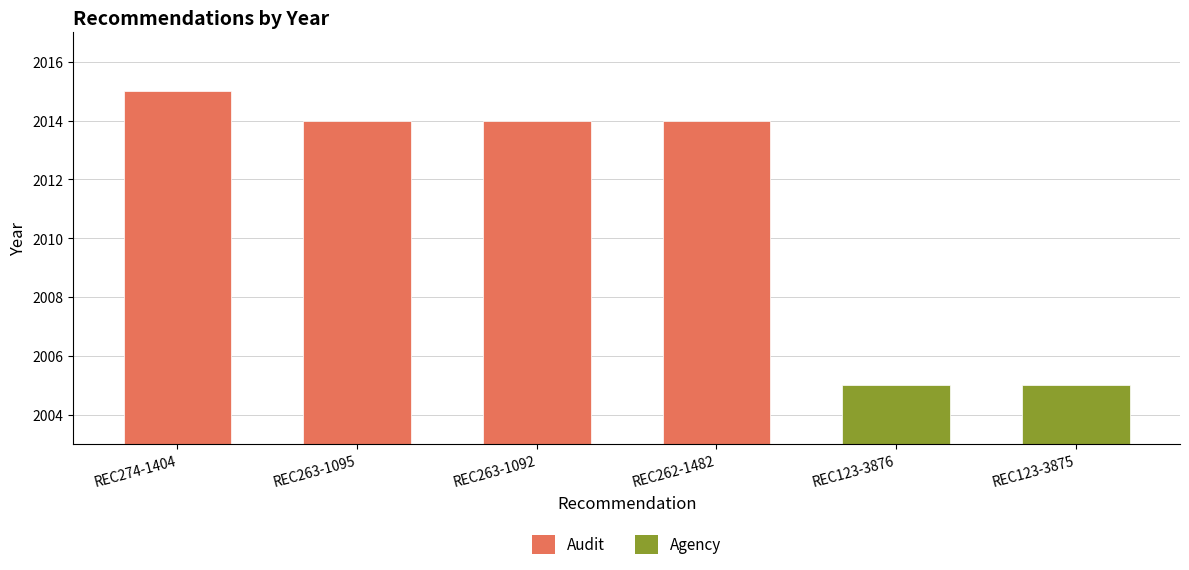

What is the value of the 4th bar from the left?

2014